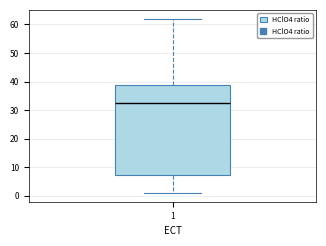

Transcribe this box plot: give where the median line is, the range the box spans, and where the two whiskers end, as read against the y-axis. The values are not printed on the chart, so give them approximately, as read against the axis.

median 33, box 7 to 39, whiskers 1 to 62